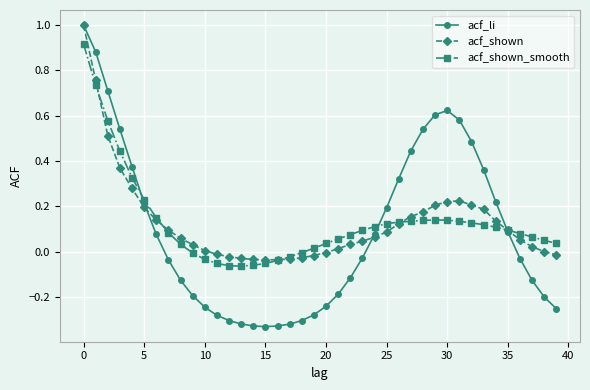

What is the maximum value shown in the chart?

1.0